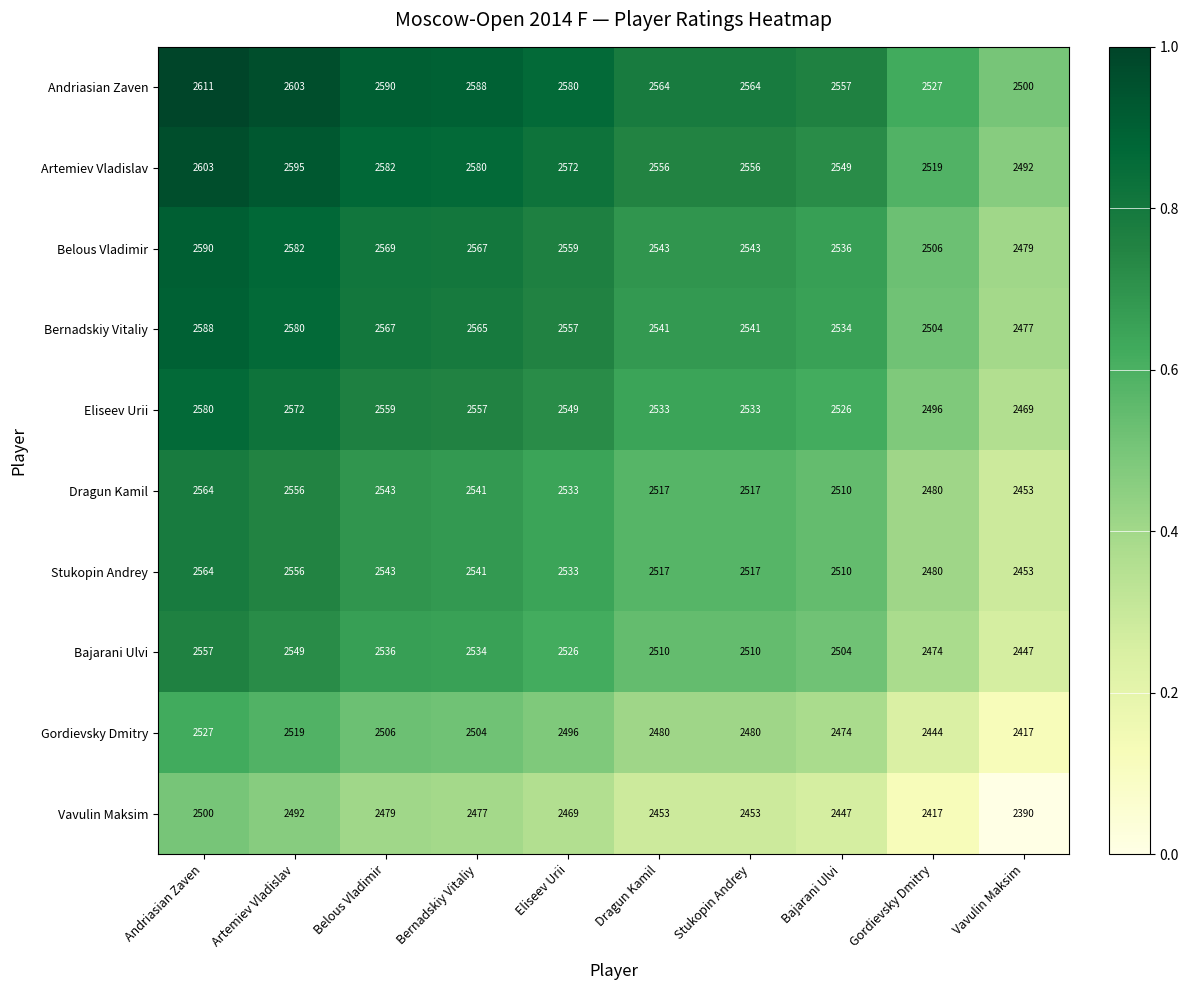

What is the total value across all series at Belous Vladimir?

25474